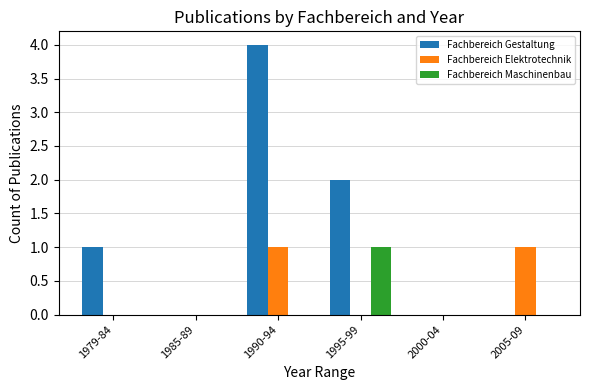

Are the bars horizontal?

No